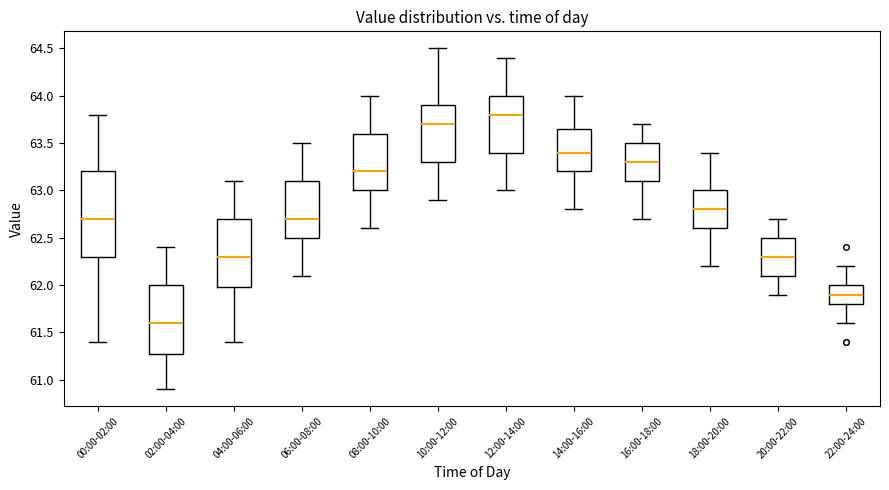

Comparing the boxes themselves (not the whiskers), which one is the tallest?

00:00-02:00